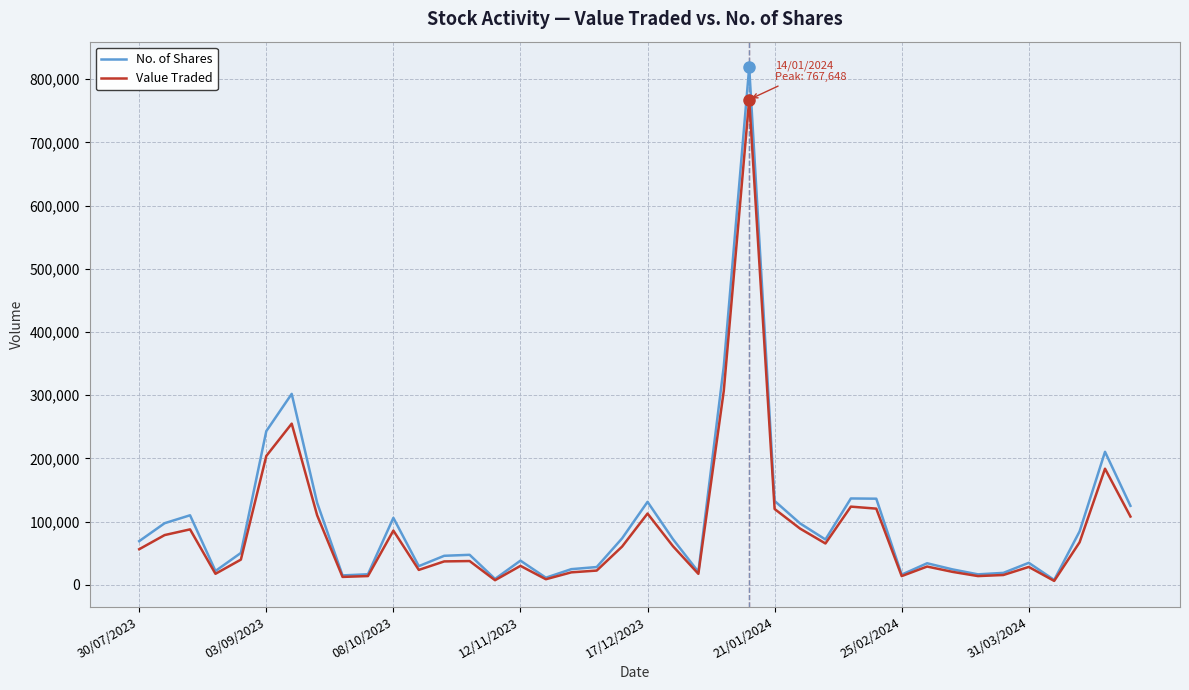

Which series has the largest range (max minus min)?

No. of Shares